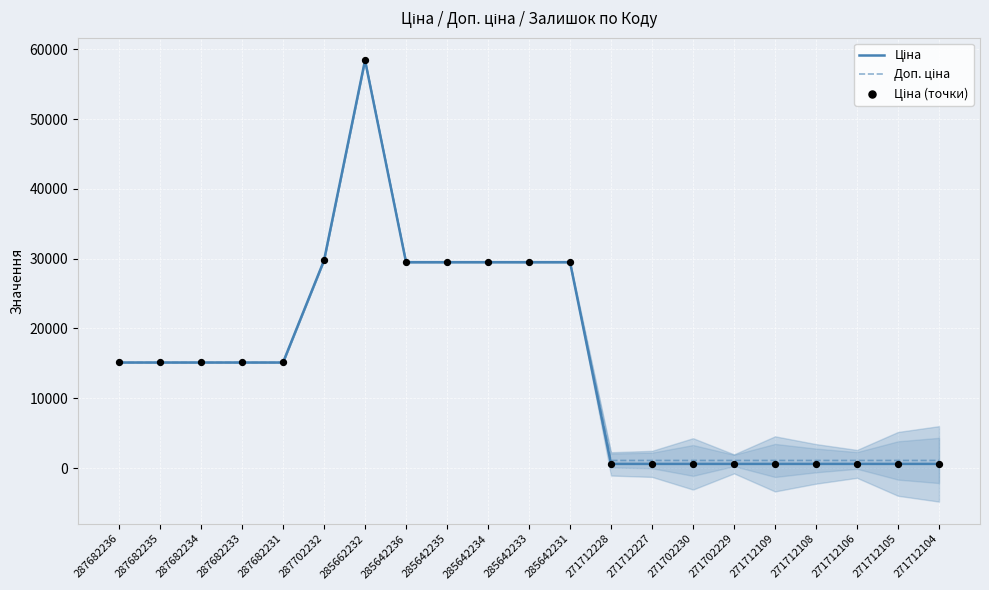

What is the total value across all series at 271712228?

2261.5